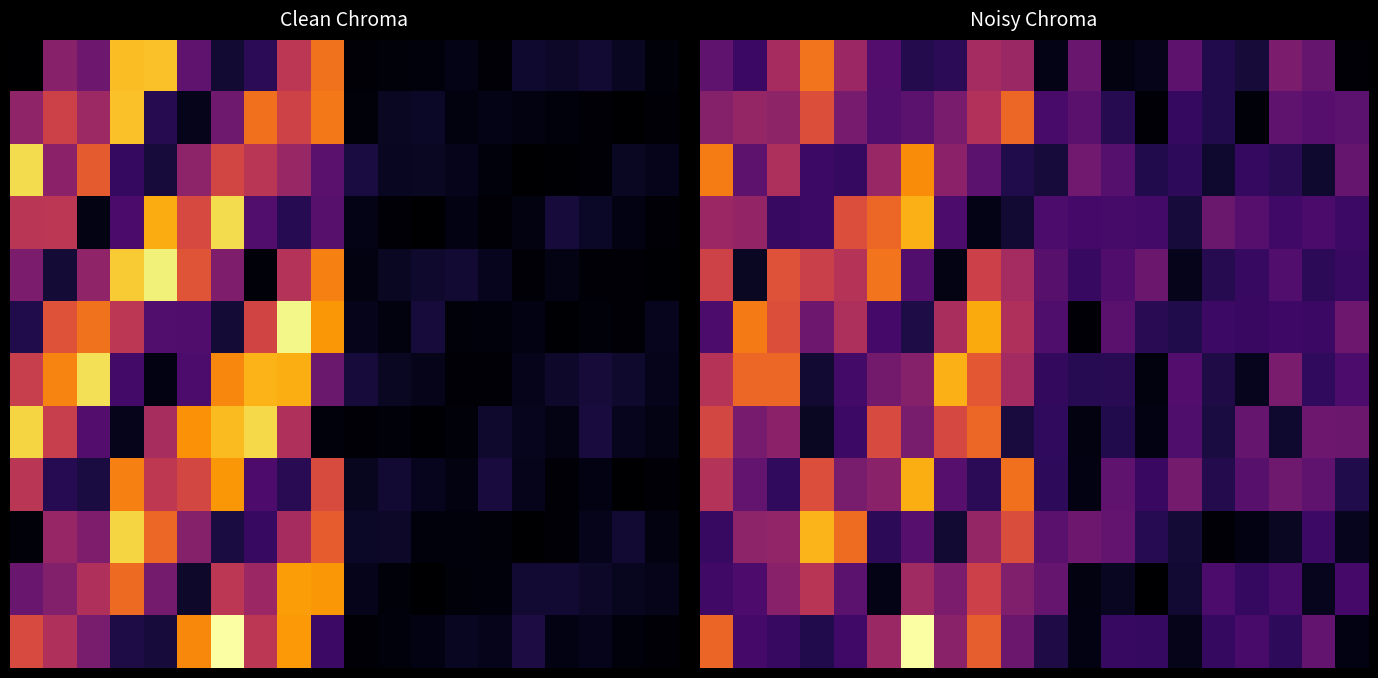

How many distinct data groups are displayed?

12